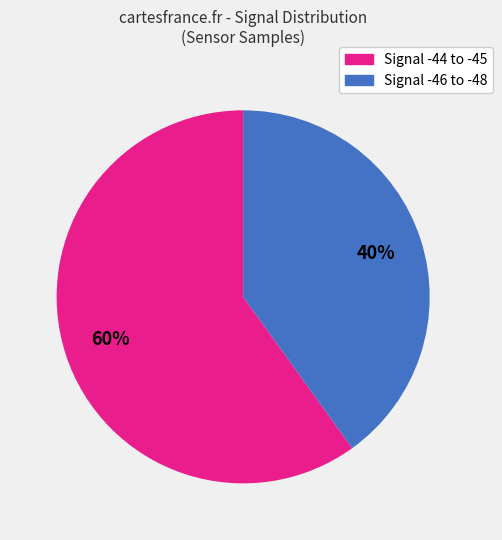

How many slices are in this pie chart?

2